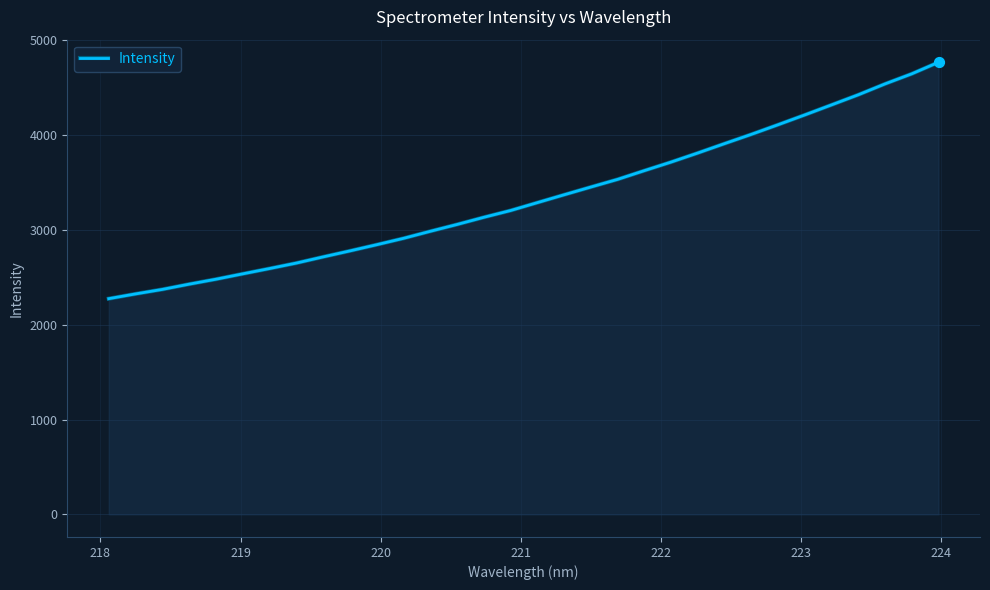

What is the minimum value shown in the chart?

2274.6